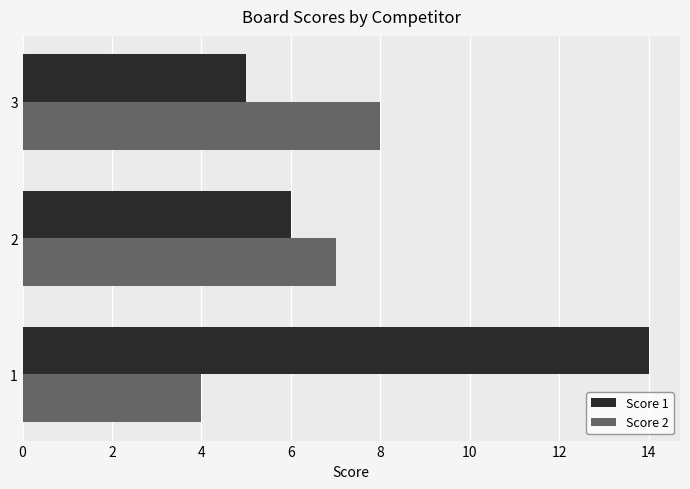

Which series changed the most between 1 and 2?

Score 1